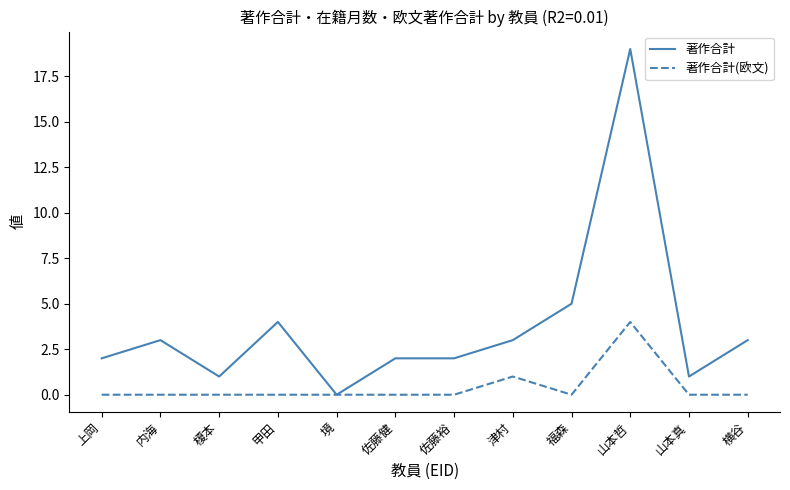

Which series has the widest spread of values?

著作合計